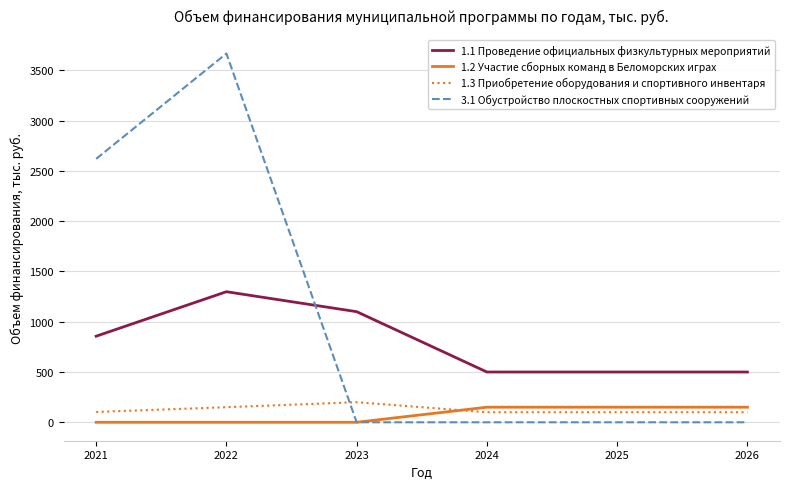

What is the maximum value shown in the chart?

3667.3